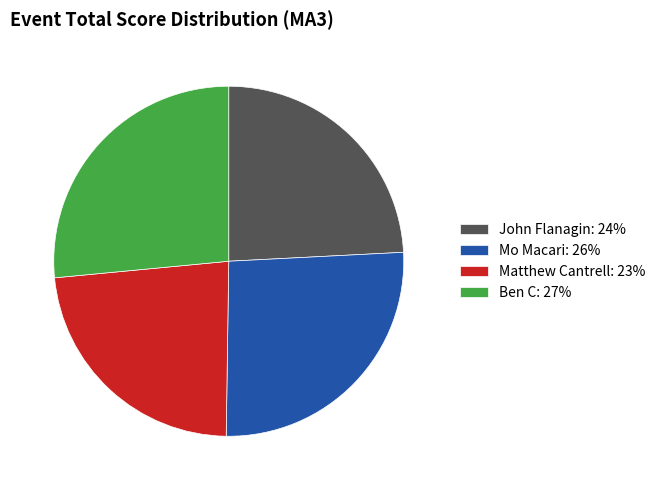

Do Matthew Cantrell: 23% and John Flanagin: 24% together represent more than half of the pie?

No